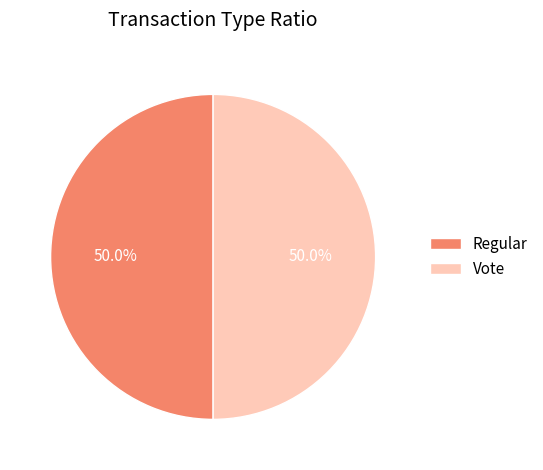

Approximately how many times larger is the value at Regular compared to Vote?

1.0